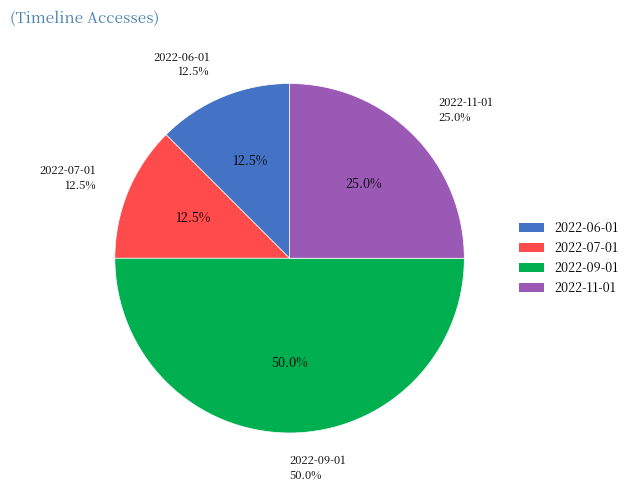

True or false: 2022-11-01 accounts for 25% of the total.

True